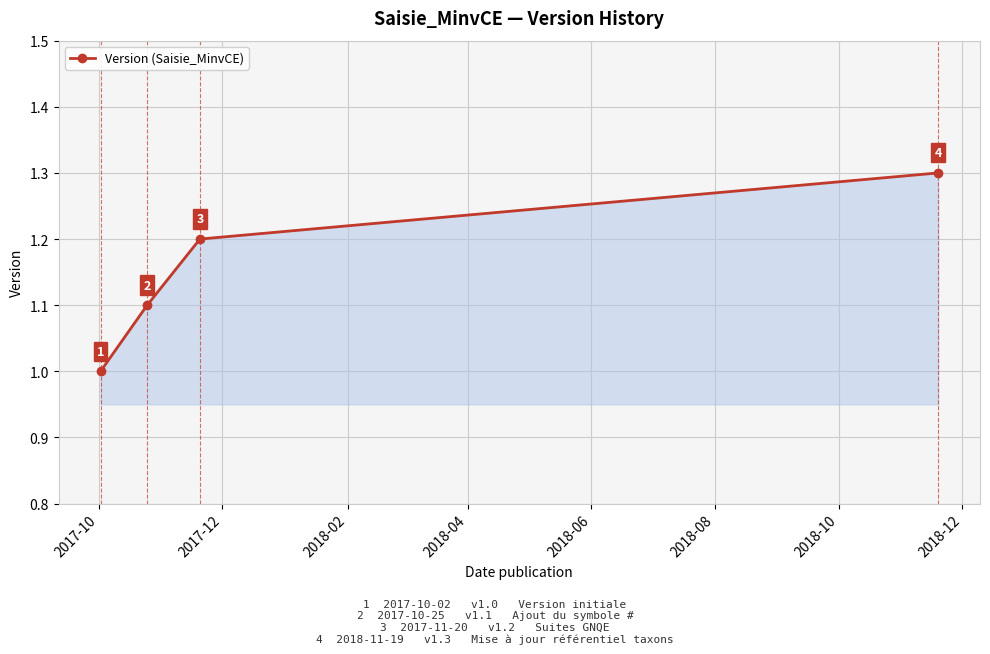

What is the value of the 2nd point from the left?

1.1